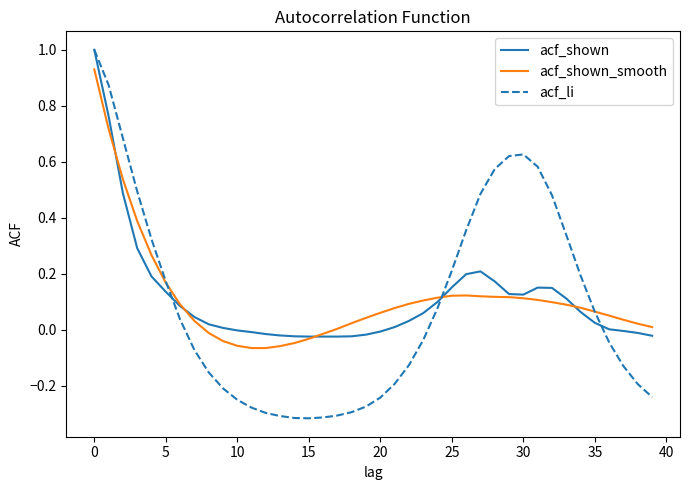

What is the maximum value for acf_shown?

1.0